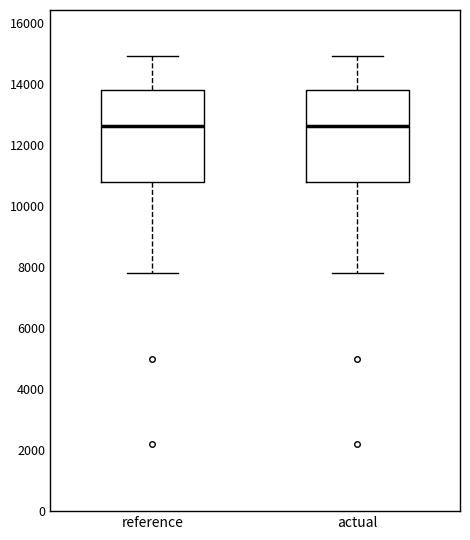

Where does the upper whisker of the box for reference end on the y-axis? The values are not printed on the chart, so give them approximately, as read against the axis.

15000